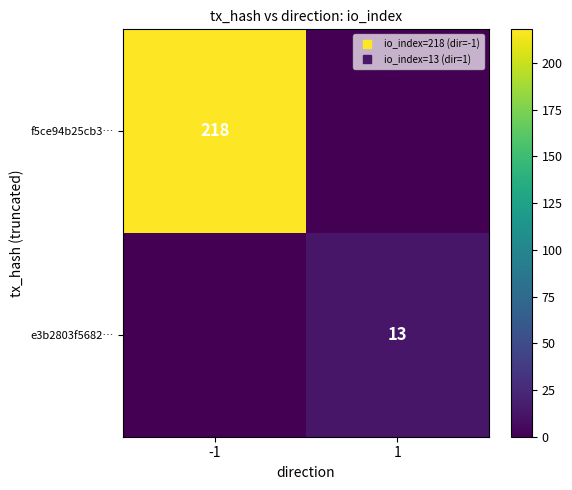

List the series in order of their peak value, highest first.

f5ce94b25cb3…, e3b2803f5682…